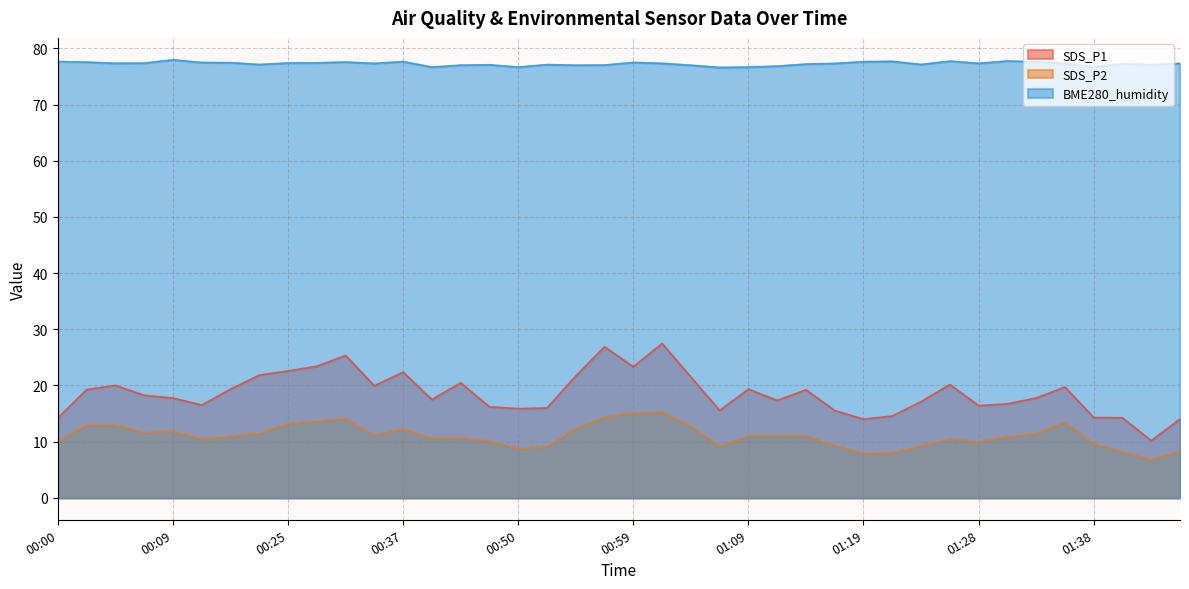

True or false: BME280_humidity and SDS_P2 intersect in this chart.

False